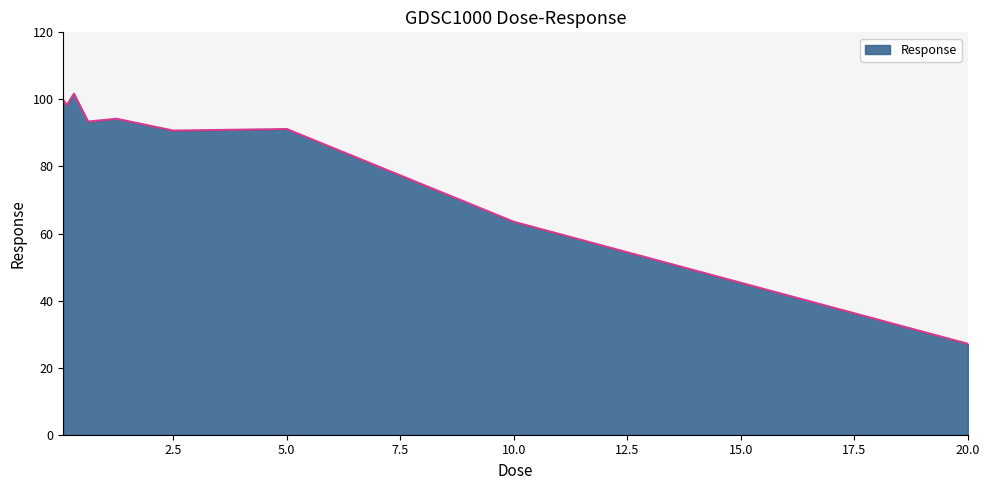

What is the difference between the maximum and minimum values?

74.6